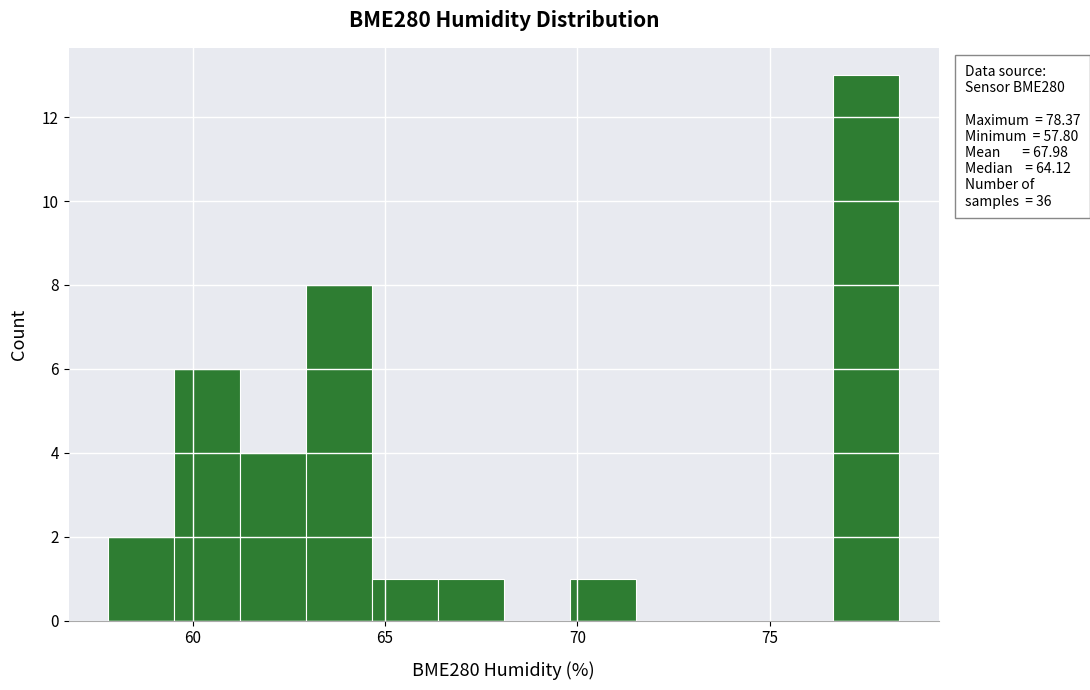

Read against the x-axis, roughly where is the centre of the tallest bar?

77.5